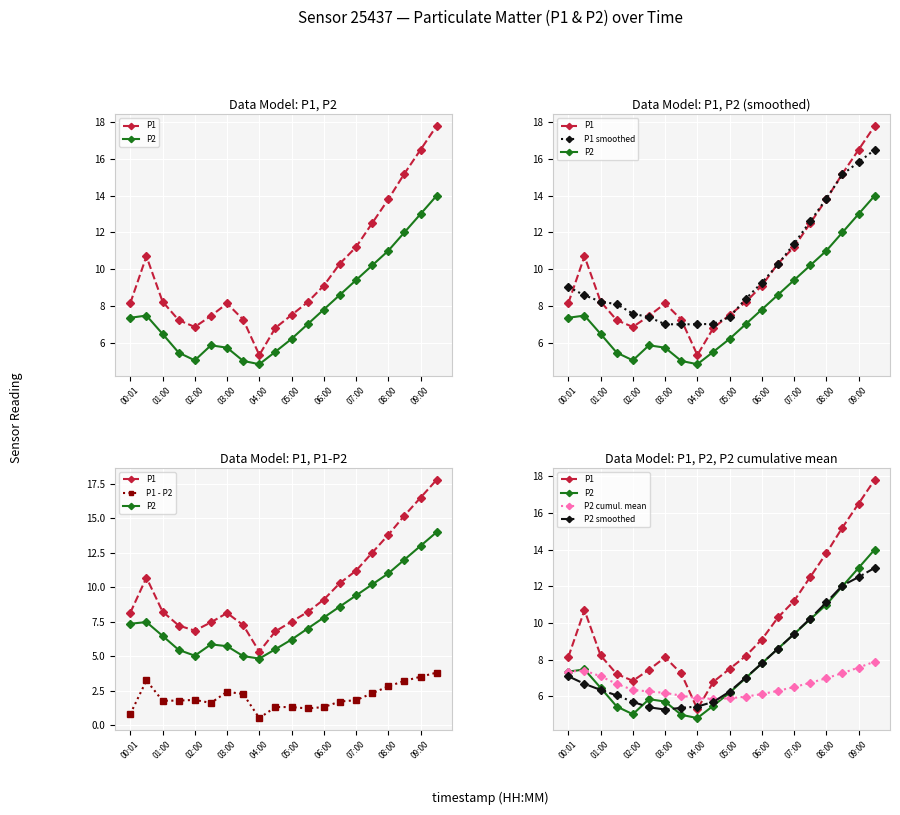

True or false: P2 has more than 1 points higher than both neighbors.

True